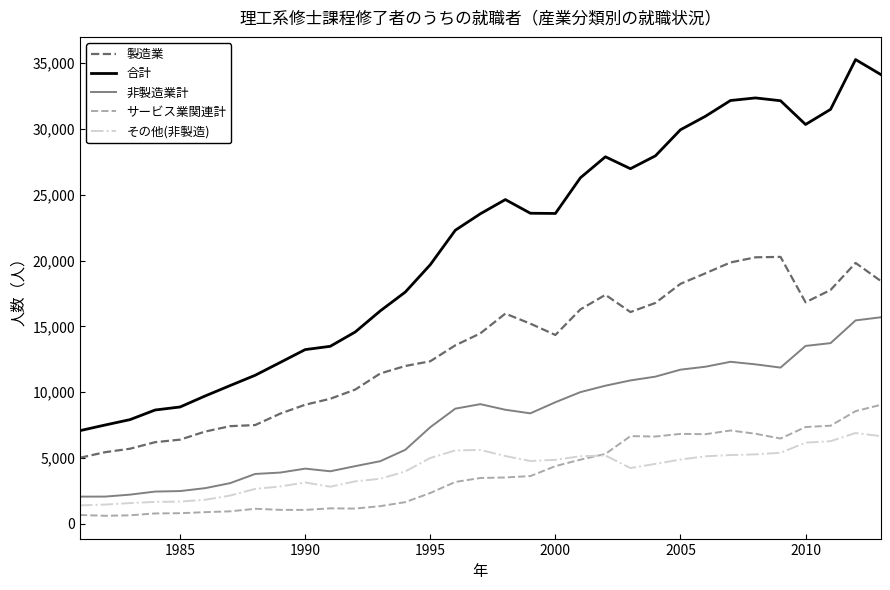

True or false: 非製造業計 and 製造業 cross at least once.

False